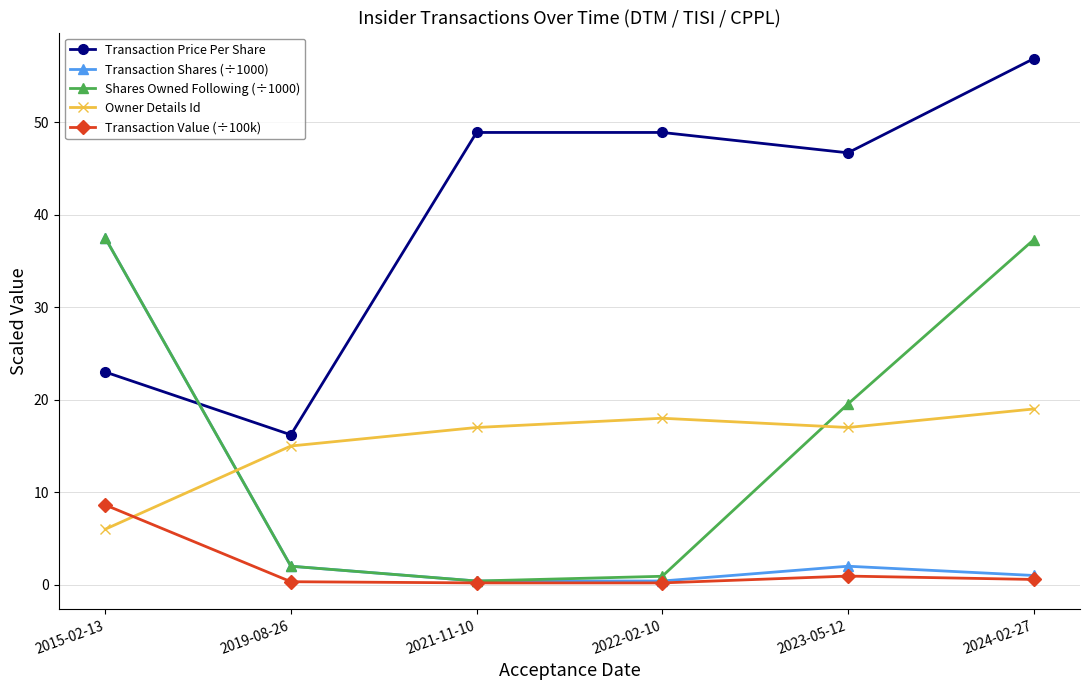

Which series ends up on top after the final intersection of Shares Owned Following (÷1000) and Transaction Price Per Share?

Transaction Price Per Share